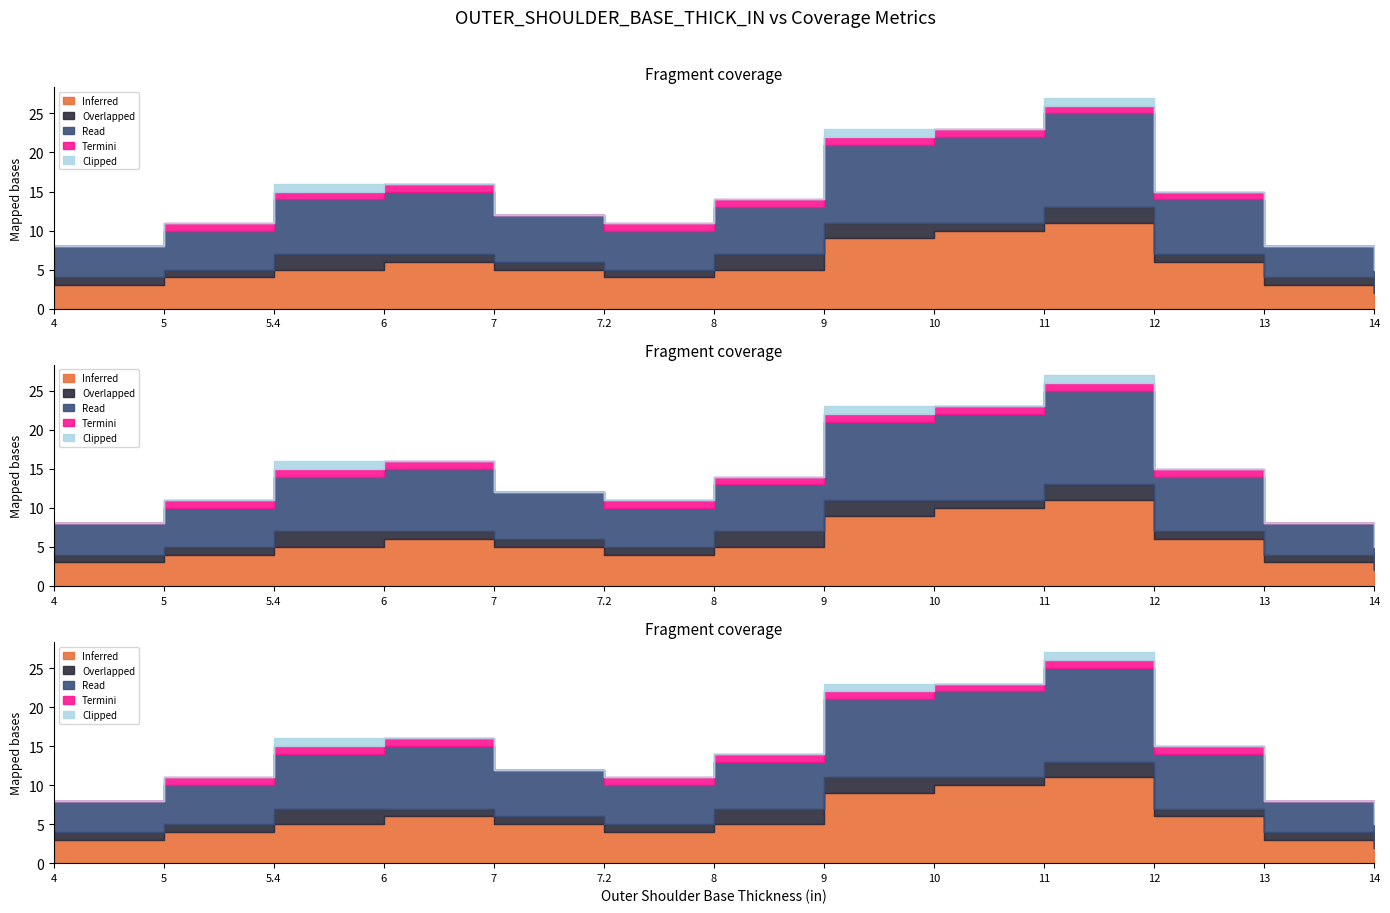

Which series has the widest spread of values?

Inferred